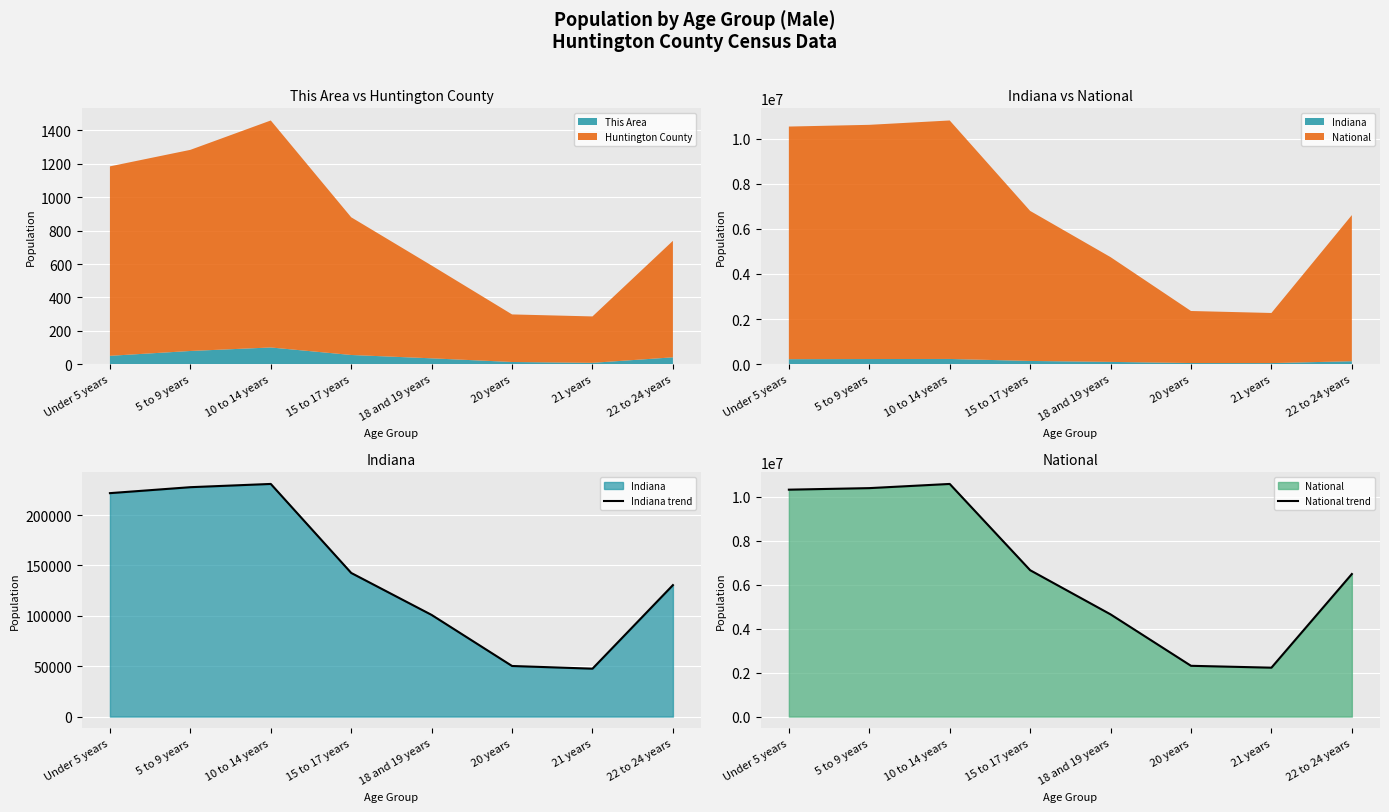

Reading right to left, list all the values displayed in this chart.

Indiana trend: 22 to 24 years=130517	21 years=47542	20 years=50209	18 and 19 years=100899	15 to 17 years=142591	10 to 14 years=230960	5 to 9 years=227736	Under 5 years=221819
National trend: 22 to 24 years=6482659	21 years=2223198	20 years=2308319	18 and 19 years=4647457	15 to 17 years=6656209	10 to 14 years=10579862	5 to 9 years=10389638	Under 5 years=10319427